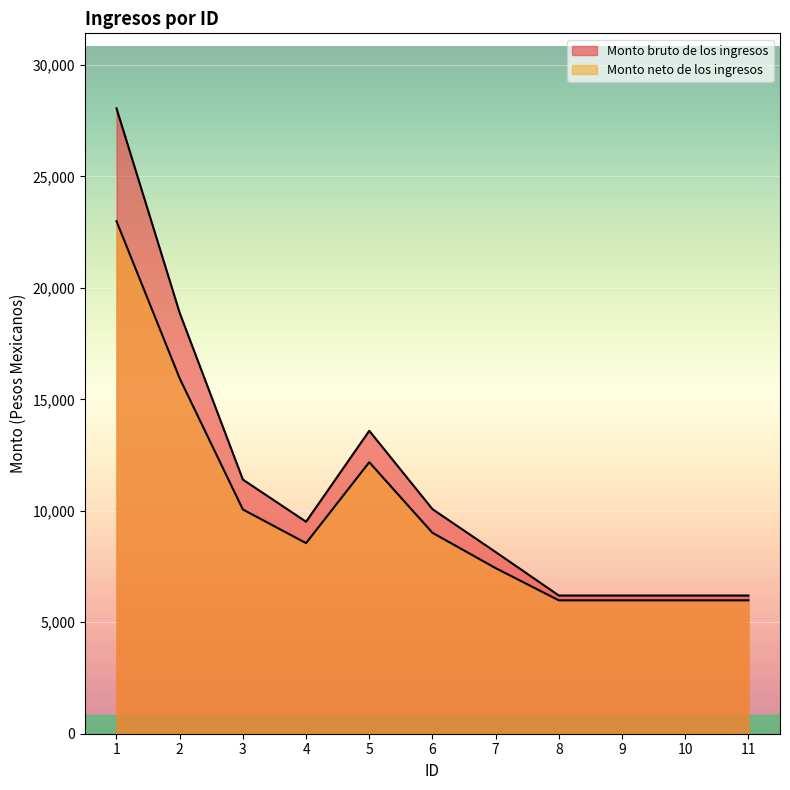

How many interior local peaks does the Monto bruto de los ingresos series have?

1